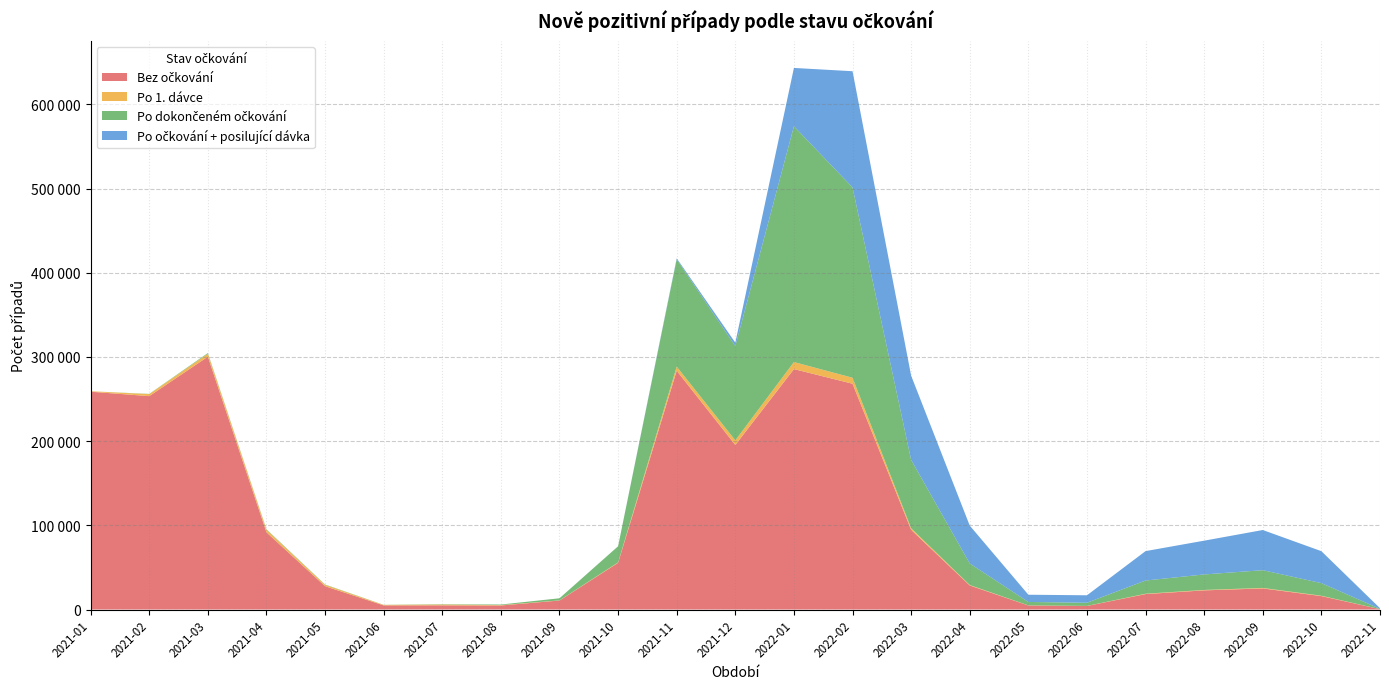

Reading left to right, transcribe all the data shown in this chart.

Bez očkování: 2021-01=258737	2021-02=253484	2021-03=300312	2021-04=91724	2021-05=27679	2021-06=4908	2021-07=4946	2021-08=4773	2021-09=10679	2021-10=55485	2021-11=283663	2021-12=195491	2022-01=285627	2022-02=268219	2022-03=94690	2022-04=28551	2022-05=4795	2022-06=4194	2022-07=18327	2022-08=22735	2022-09=25050	2022-10=15949	2022-11=400
Po 1. dávce: 2021-01=546	2021-02=2397	2021-03=3504	2021-04=2943	2021-05=1639	2021-06=563	2021-07=985	2021-08=449	2021-09=178	2021-10=503	2021-11=4870	2021-12=5453	2022-01=8347	2022-02=7103	2022-03=1797	2022-04=542	2022-05=106	2022-06=89	2022-07=419	2022-08=511	2022-09=592	2022-10=417	2022-11=8
Po dokončeném očkování: 2021-01=0	2021-02=252	2021-03=843	2021-04=619	2021-05=385	2021-06=116	2021-07=356	2021-08=690	2021-09=2488	2021-10=19139	2021-11=127480	2021-12=111987	2022-01=280125	2022-02=226115	2022-03=81298	2022-04=25609	2022-05=4074	2022-06=3739	2022-07=15700	2022-08=18407	2022-09=21065	2022-10=14967	2022-11=348
Po očkování + posilující dávka: 2021-01=0	2021-02=0	2021-03=0	2021-04=0	2021-05=0	2021-06=0	2021-07=0	2021-08=0	2021-09=0	2021-10=24	2021-11=1186	2021-12=4059	2022-01=69268	2022-02=138023	2022-03=100024	2022-04=44955	2022-05=8590	2022-06=8868	2022-07=34928	2022-08=40129	2022-09=47714	2022-10=37955	2022-11=783